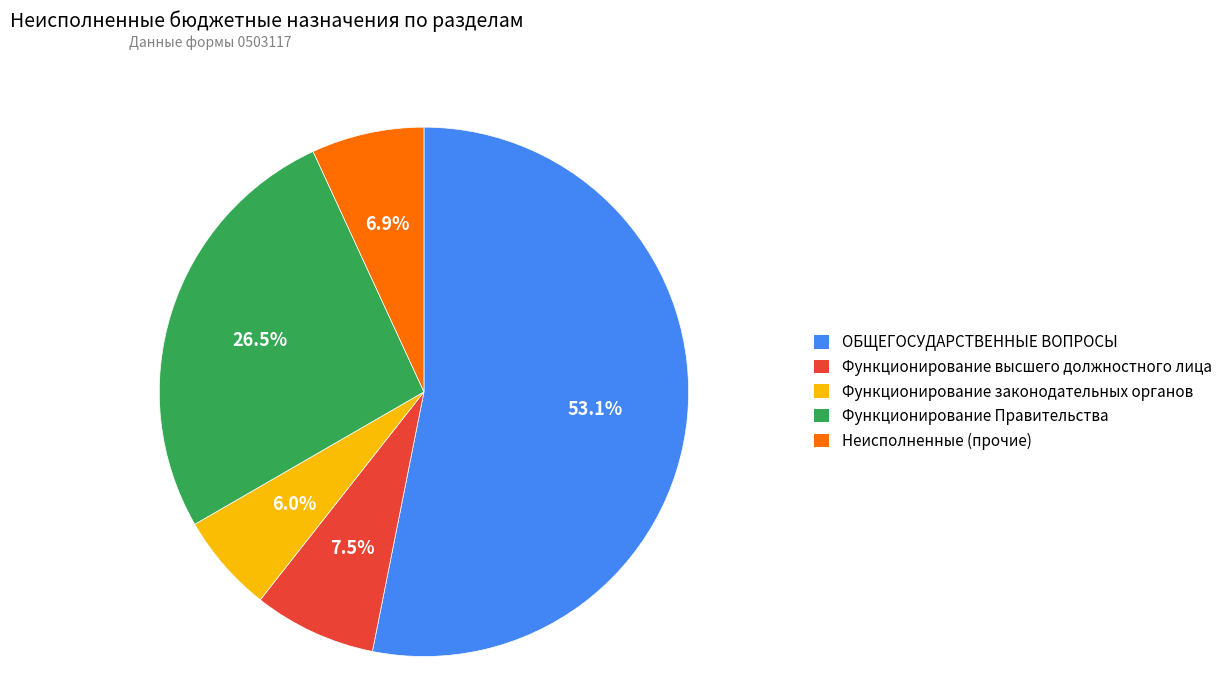

To the nearest percent, what is the combined percentage of Неисполненные (прочие) and Функционирование Правительства?

33%